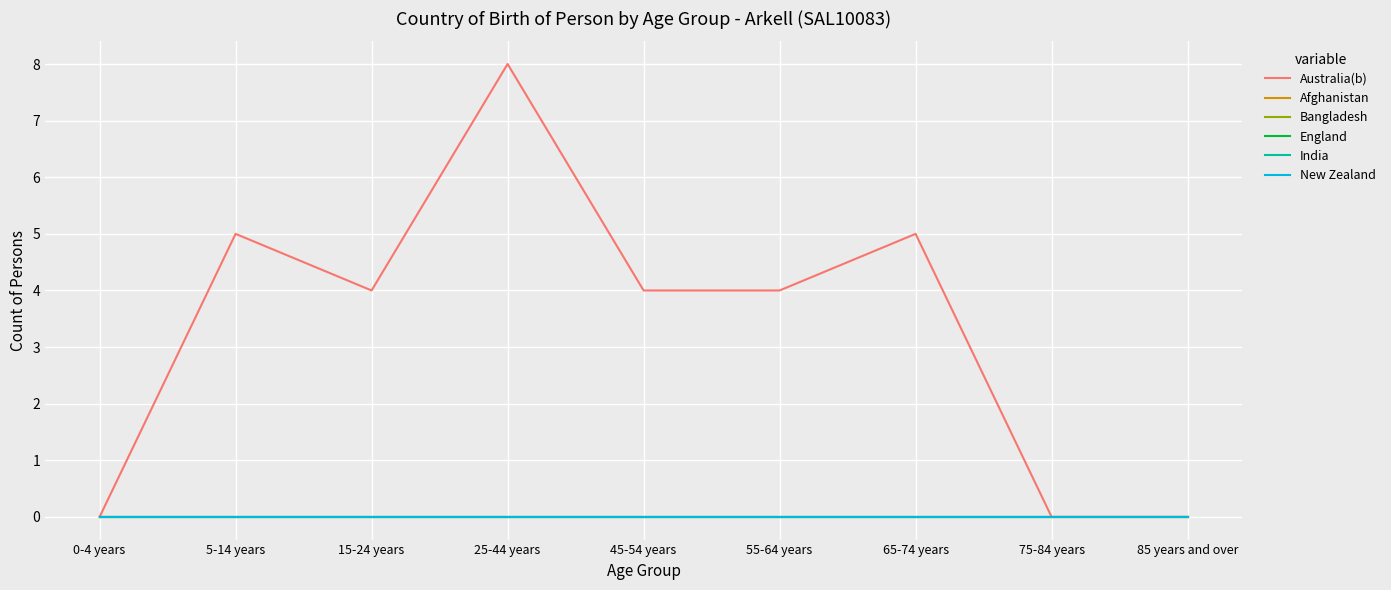

What is the label of the 4th point from the right?

55-64 years